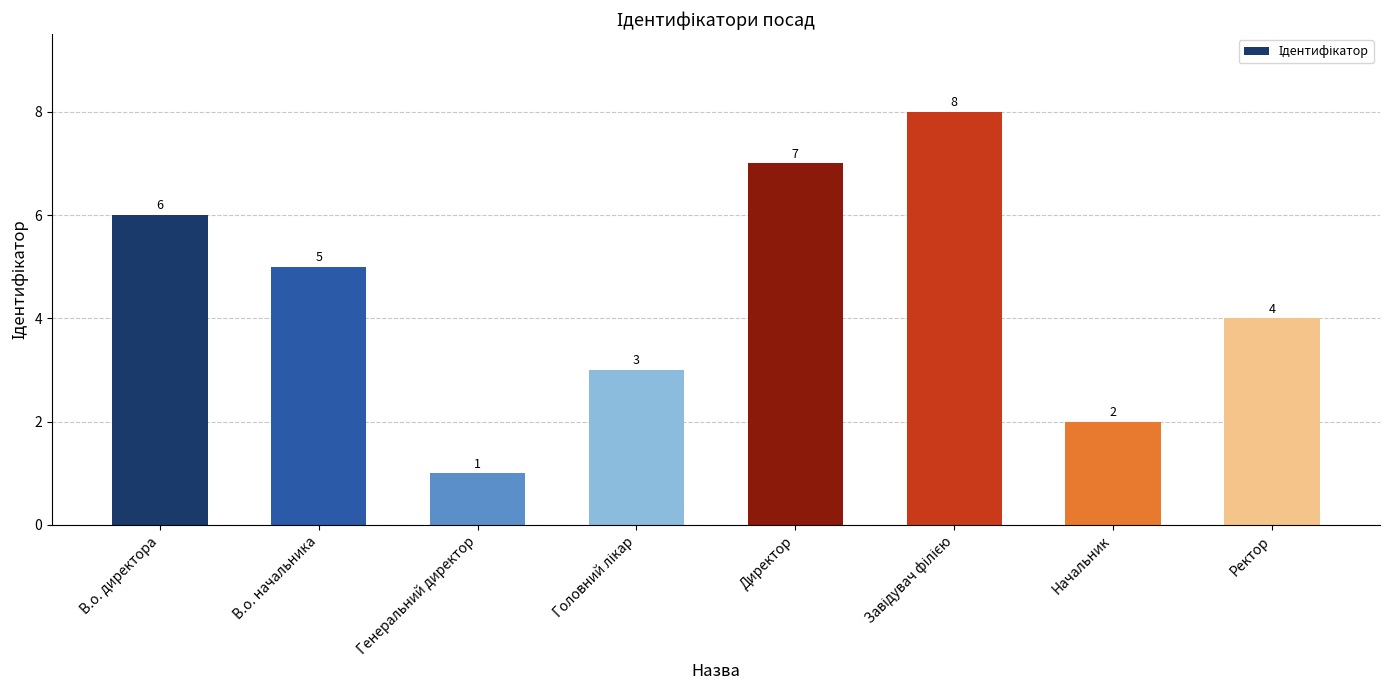

Reading left to right, list all the values displayed in this chart.

6	5	1	3	7	8	2	4